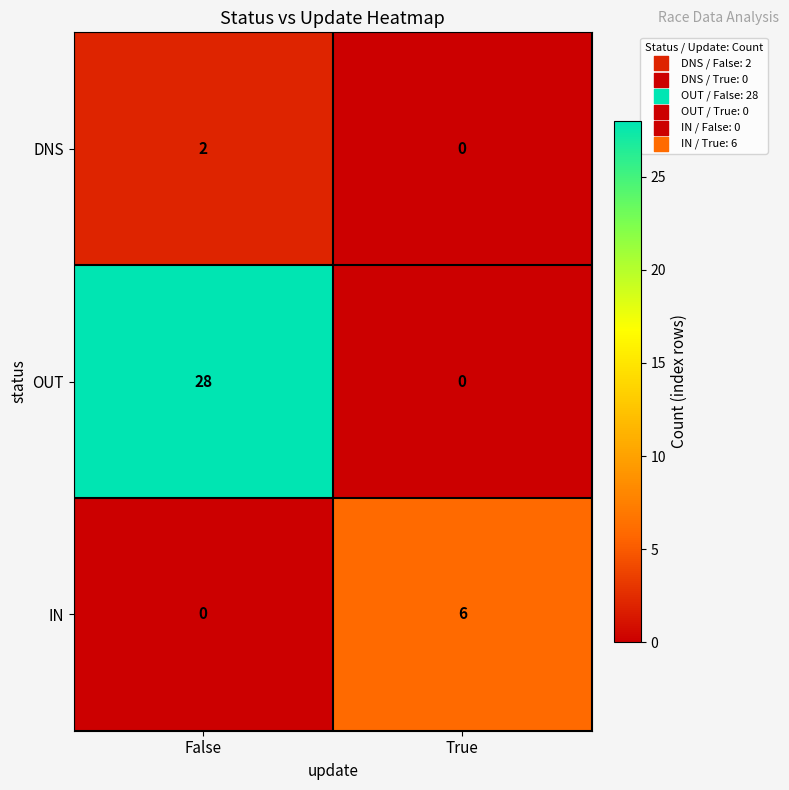

Between False and True, which series saw the biggest shift?

OUT